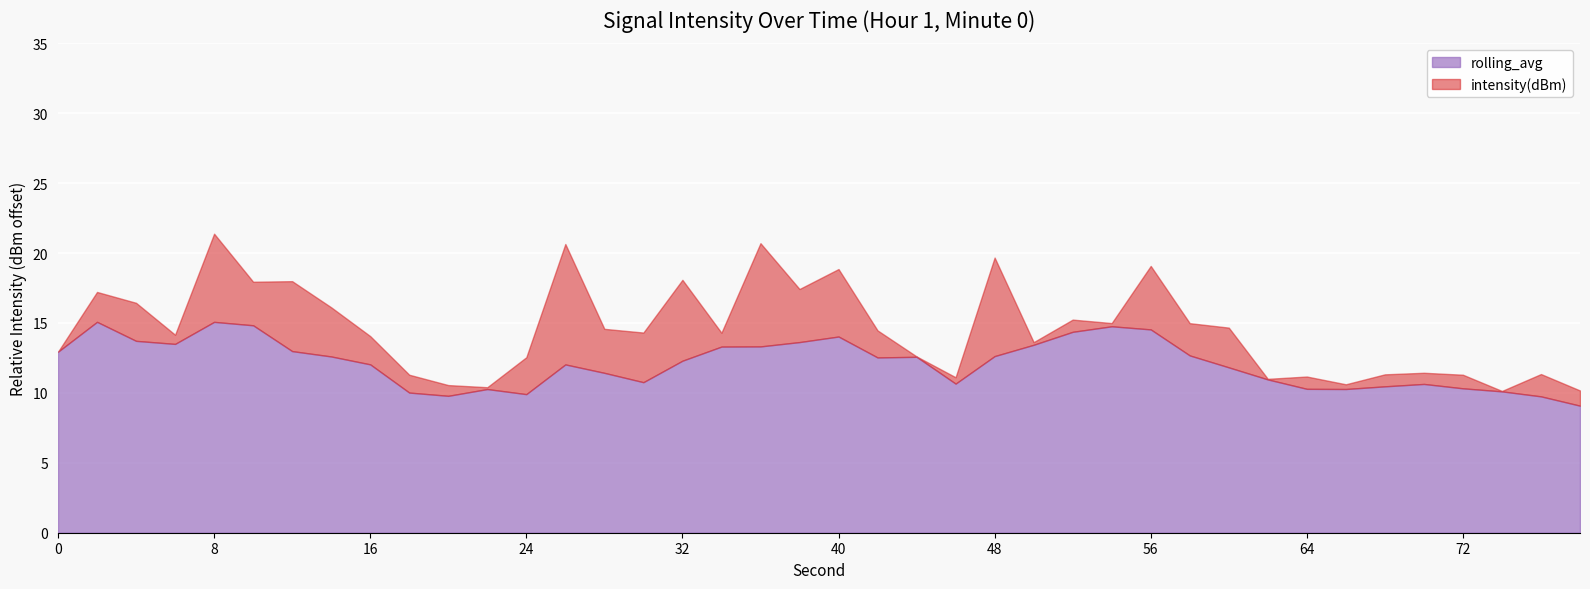

What is the difference between the maximum and minimum values in the rolling_avg series?

6.0